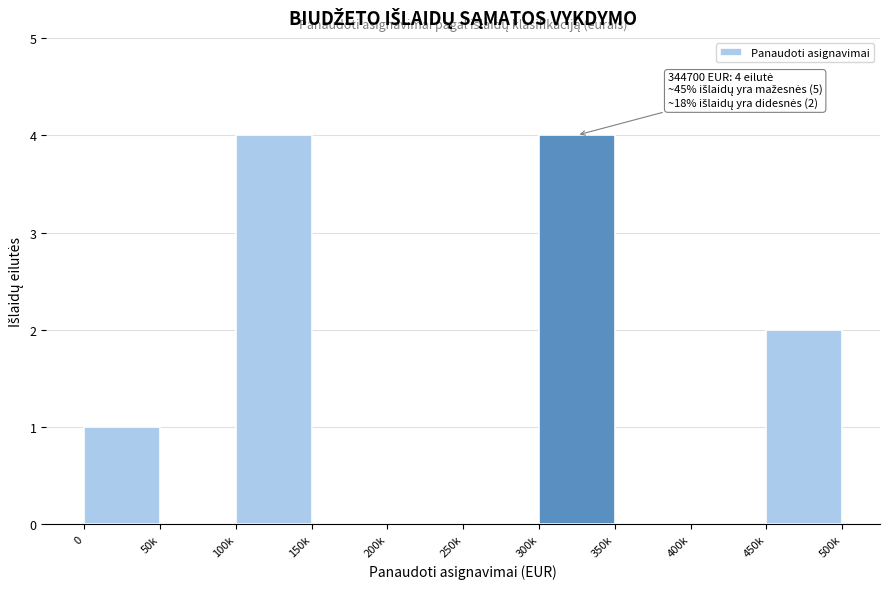

Reading right to left, transcribe all the data shown in this chart.

450k=2	400k=0	350k=0	300k=4	250k=0	200k=0	150k=0	100k=4	50k=0	0=1